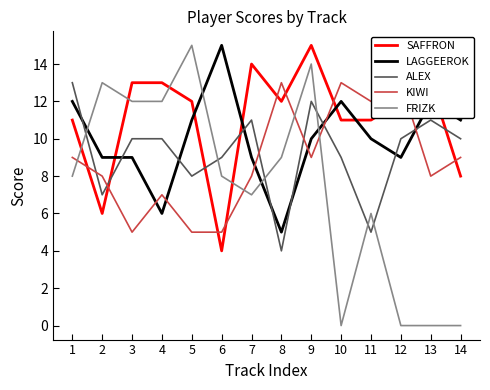

Rank the categories by FRIZK value from lowest to highest.

10, 12, 13, 14, 11, 7, 1, 6, 8, 3, 4, 2, 9, 5